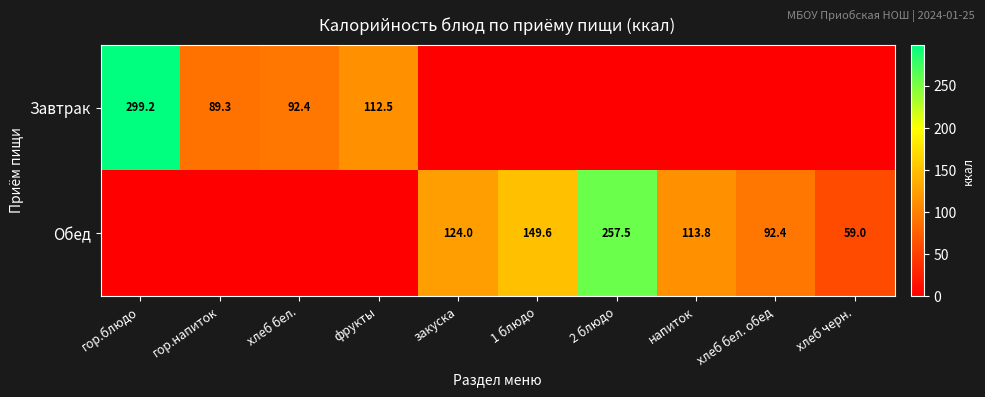

The Обед series shows 124.0 at закуска. True or false?

True